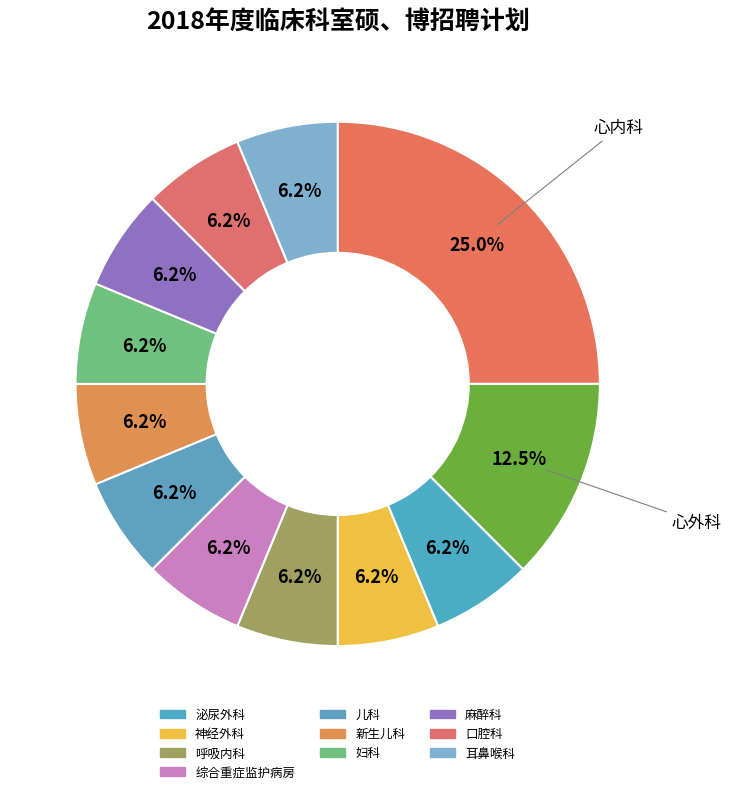

How many slices are in this pie chart?

12